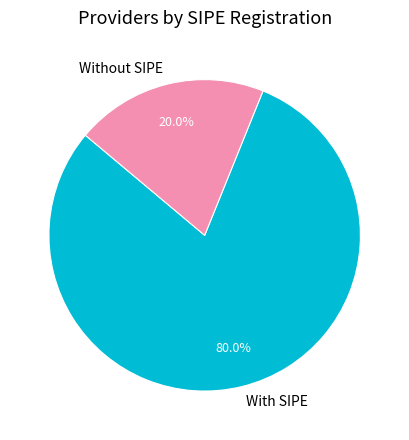

Is there any slice that represents more than half of the pie?

Yes